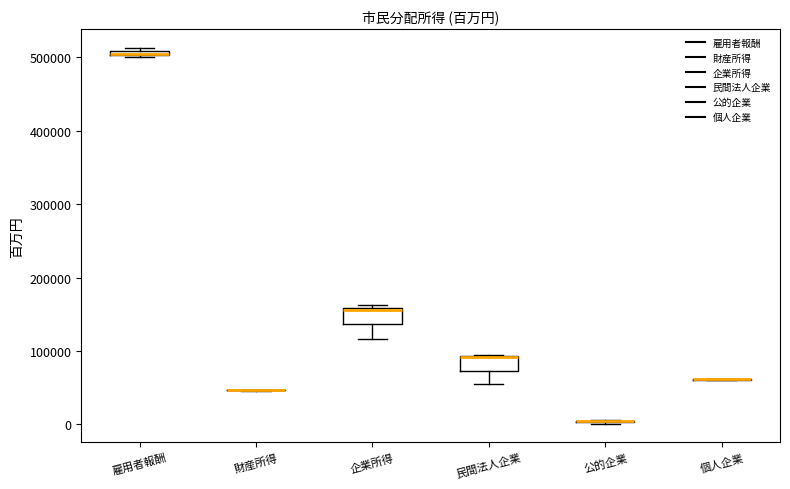

Where does the lower whisker of the box for 企業所得 end on the y-axis? The values are not printed on the chart, so give them approximately, as read against the axis.

120000